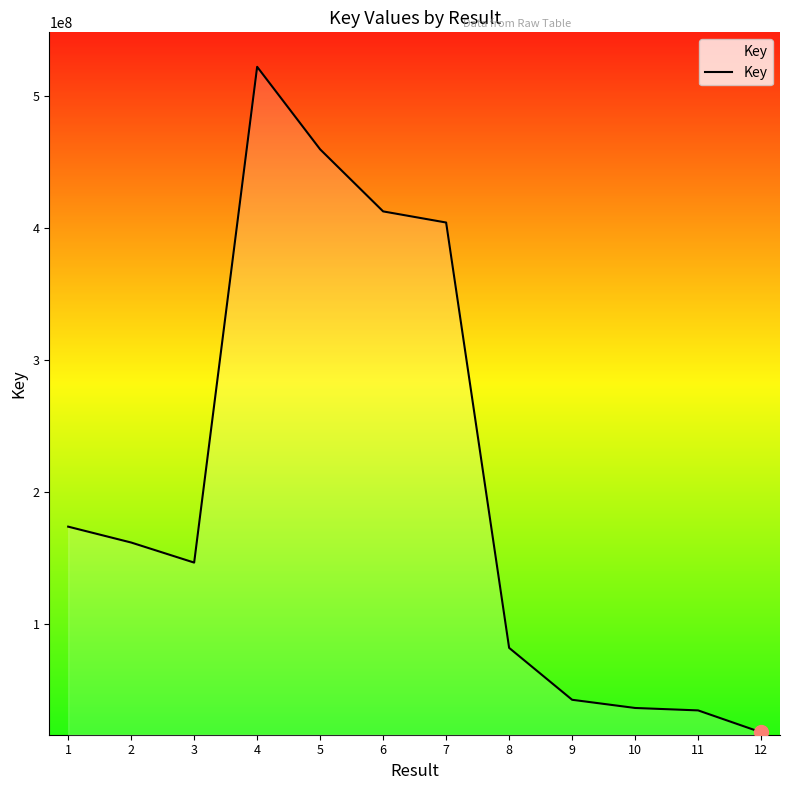

What value does the data have at 12, to the nearest 50?

18326200